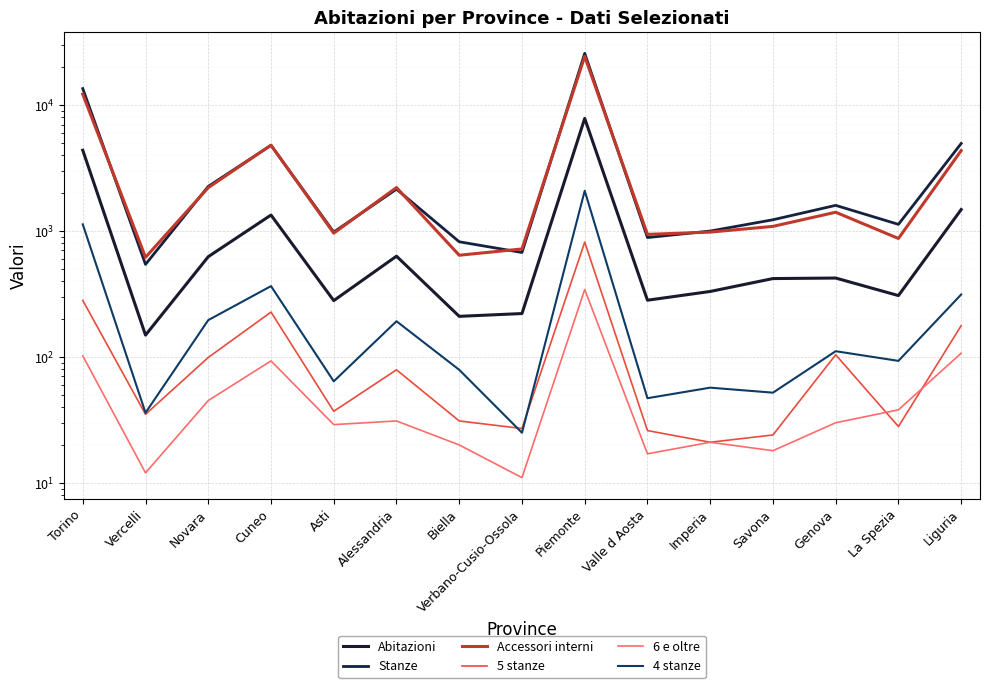

In Abitazioni, how many points are higher than both neighbors (excluding endpoints)?

4